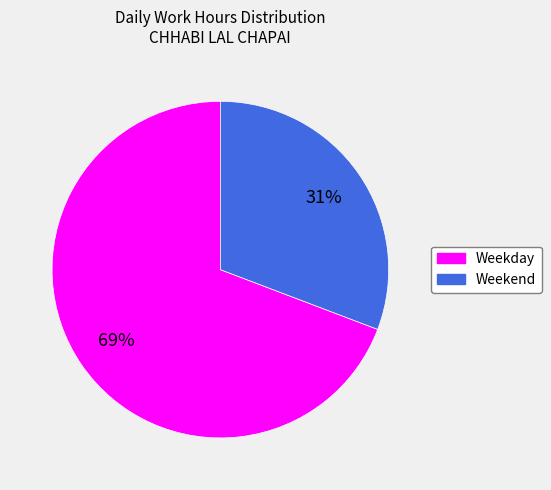

To the nearest percent, what is the average slice percentage?

50%